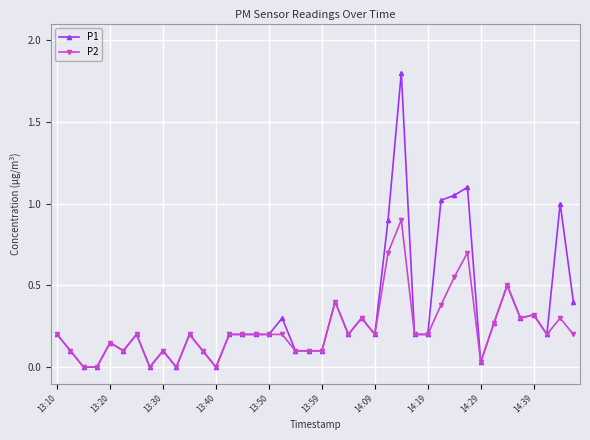

True or false: P2 has more than 1 interior local peaks.

True